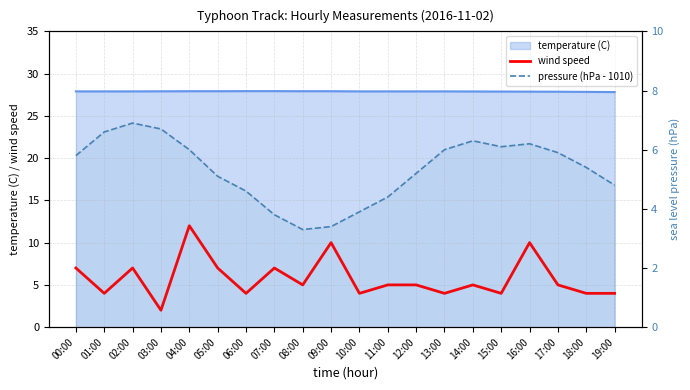

True or false: wind speed and pressure (hPa - 1010) cross at least once.

True